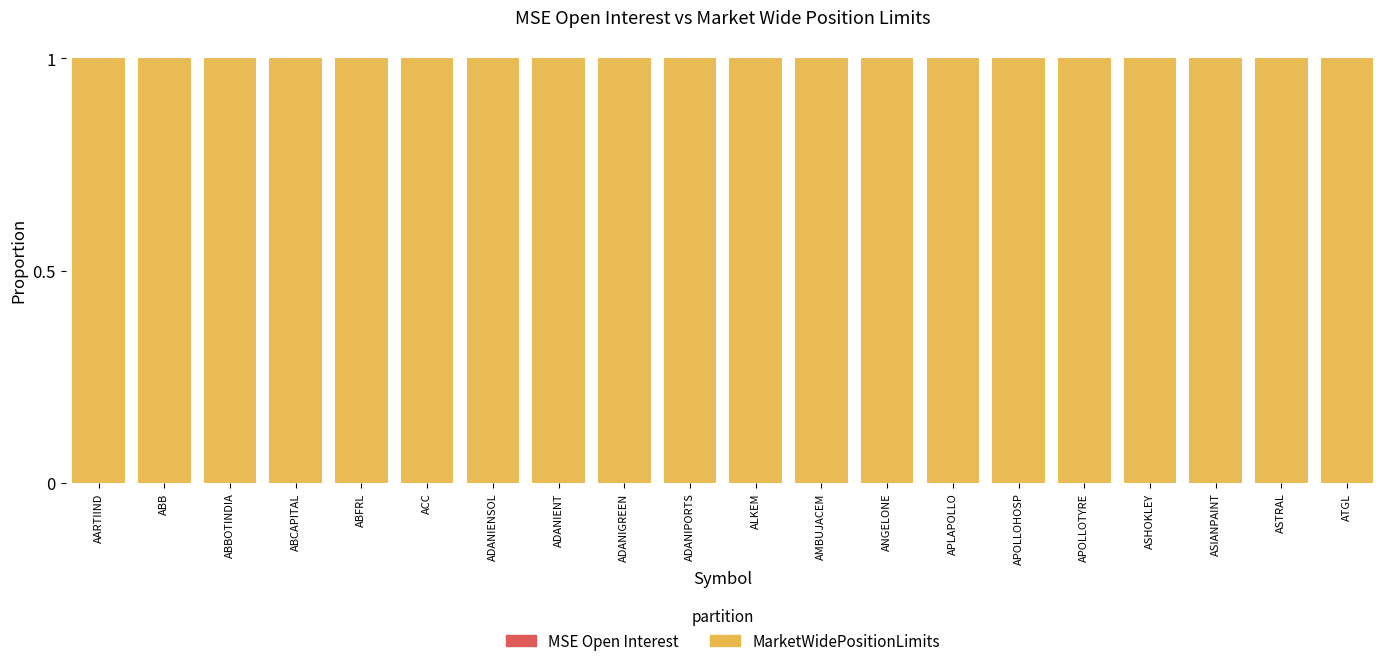

What are all the series names shown in the legend?

MSE Open Interest, MarketWidePositionLimits